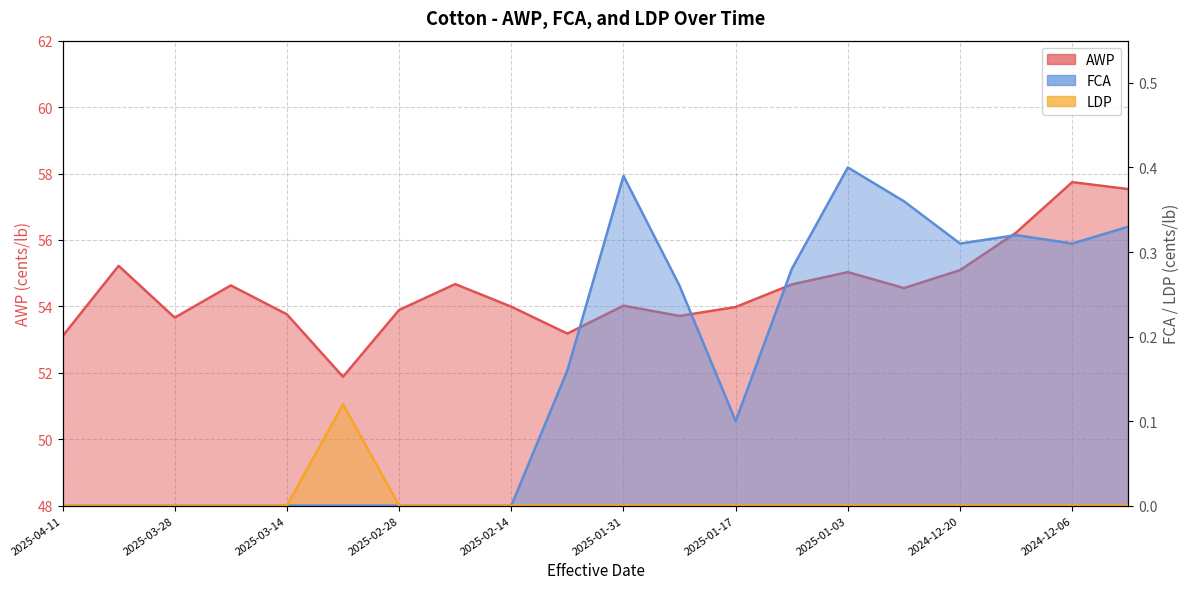

True or false: AWP and FCA intersect in this chart.

False